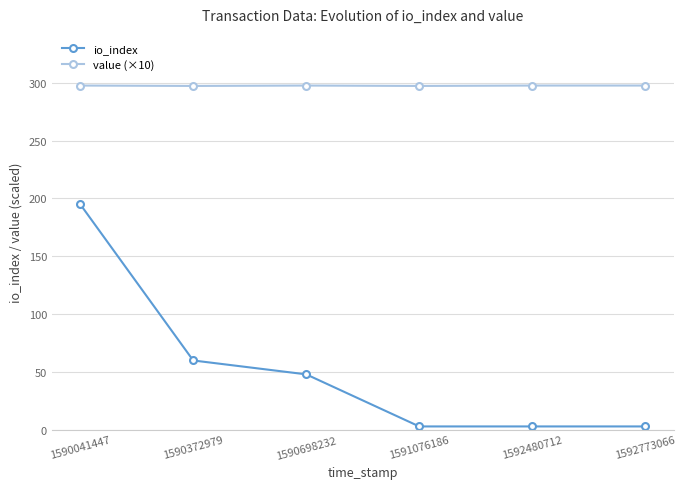

What is the approximate value of io_index at 1592480712?

3.0